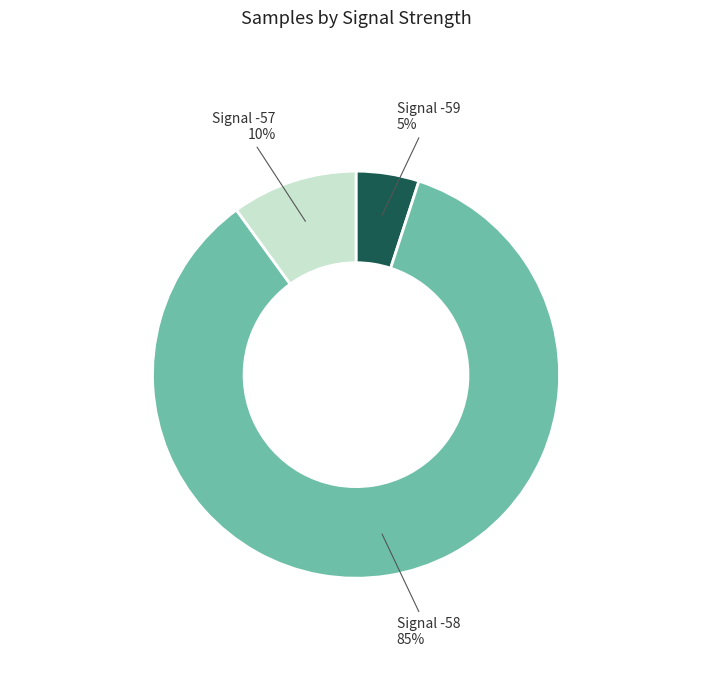

How many slices are in this pie chart?

3